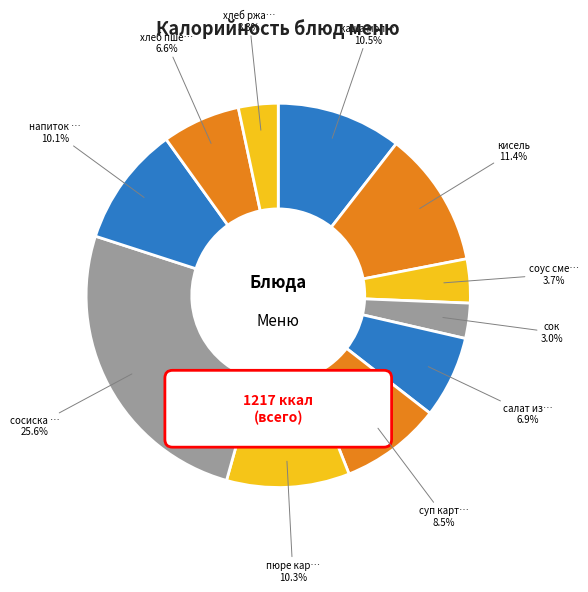

Does any single category account for the majority?

No